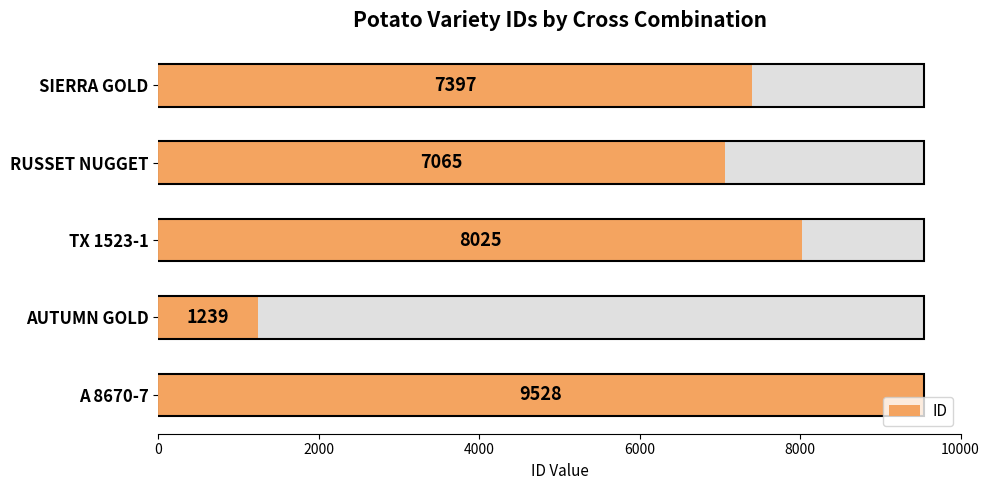

What is the smallest value displayed?

1239